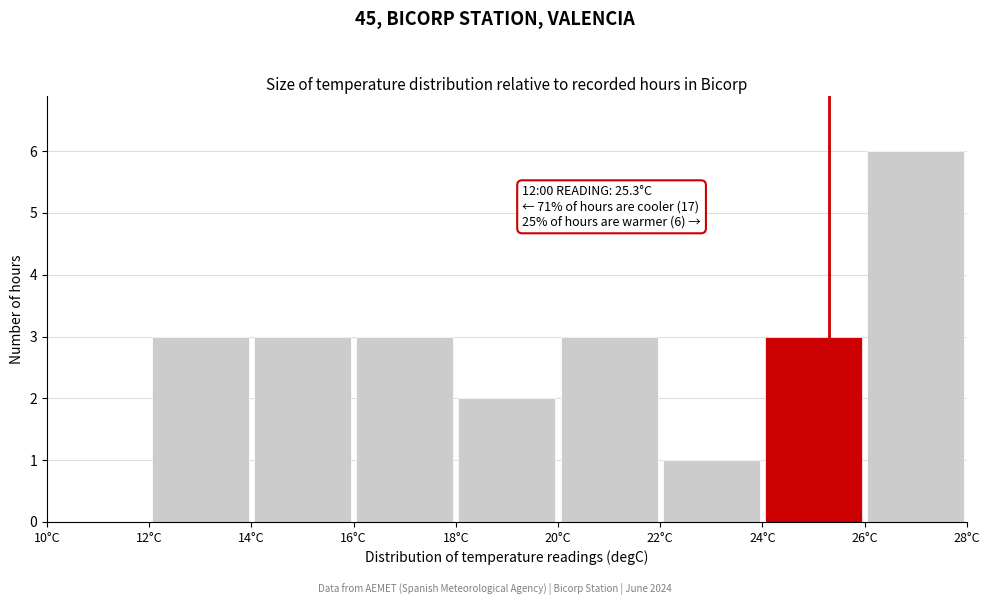

Over which range of the x-axis is the bar tallest?

26 to 28